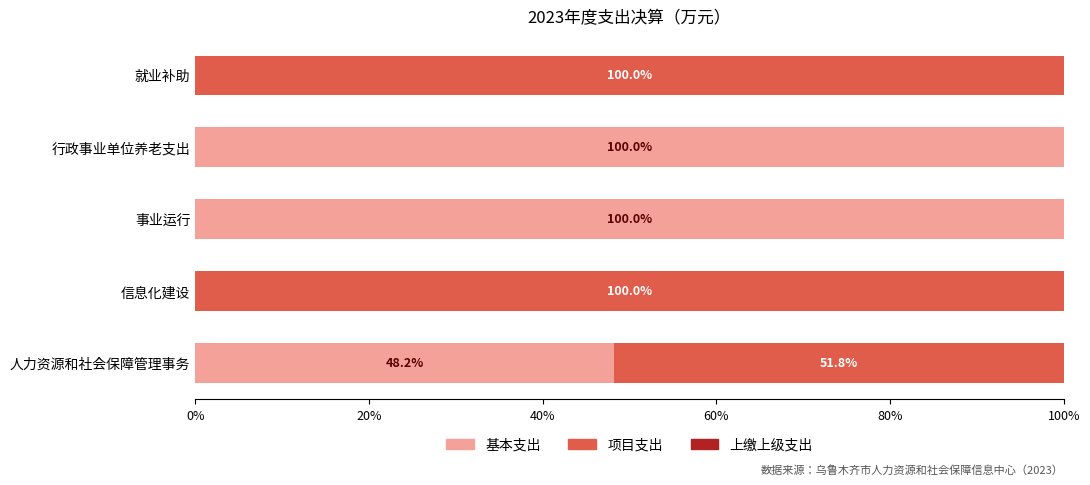

What is the total value across all series at 信息化建设?

100.0